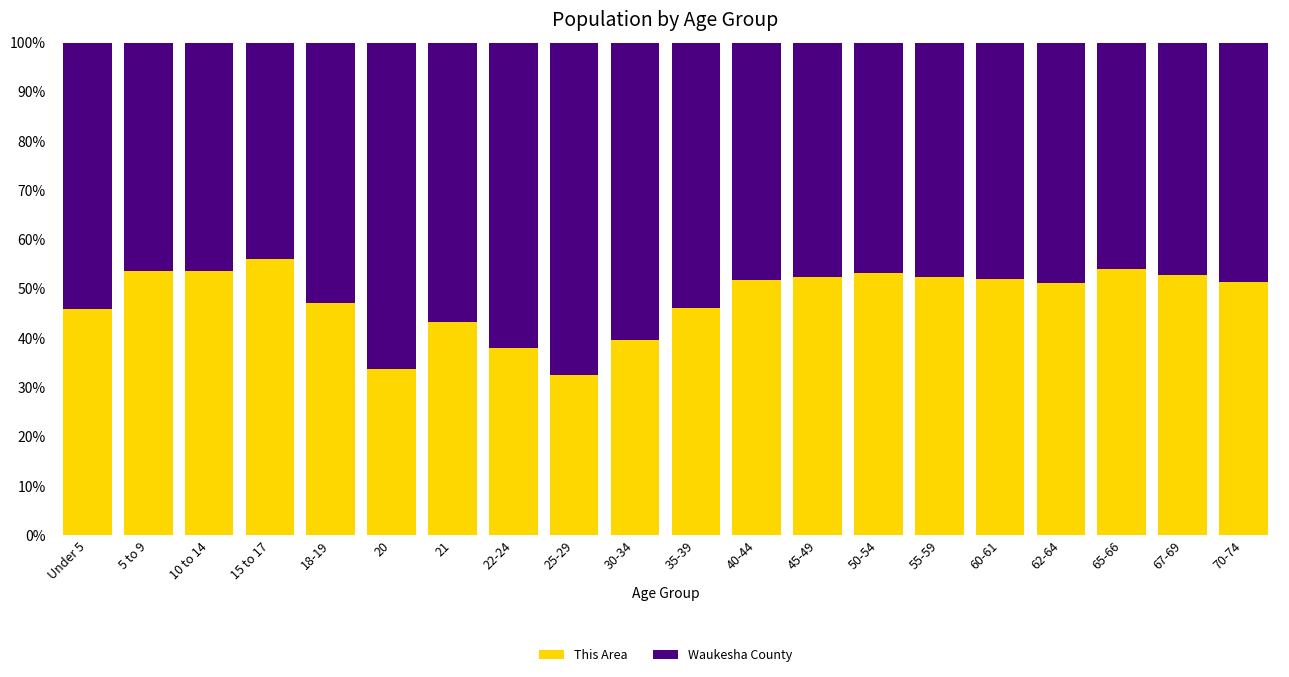

What value does the This Area series have at 15 to 17?

56.1